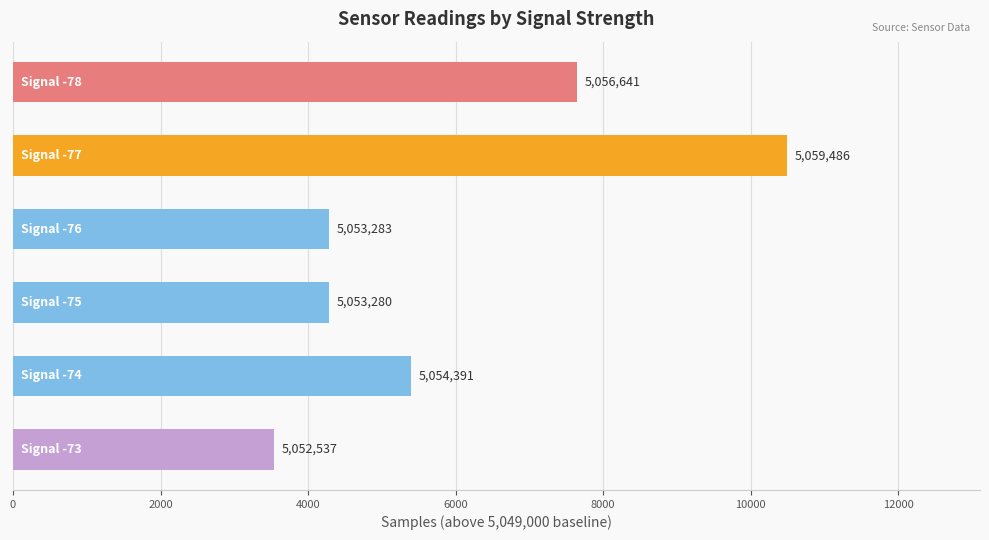

How many bars are there in total?

6